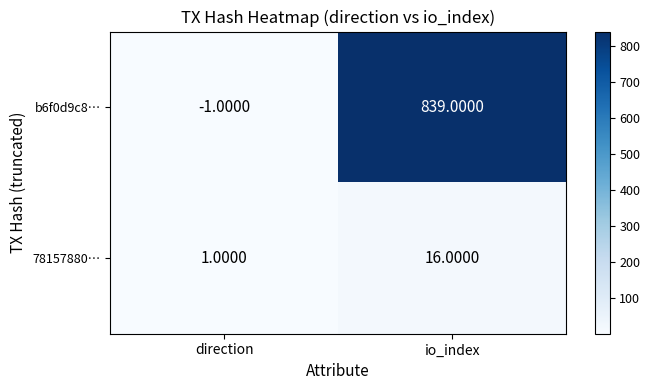

What is the difference between the maximum and minimum values in the 78157880… series?

15